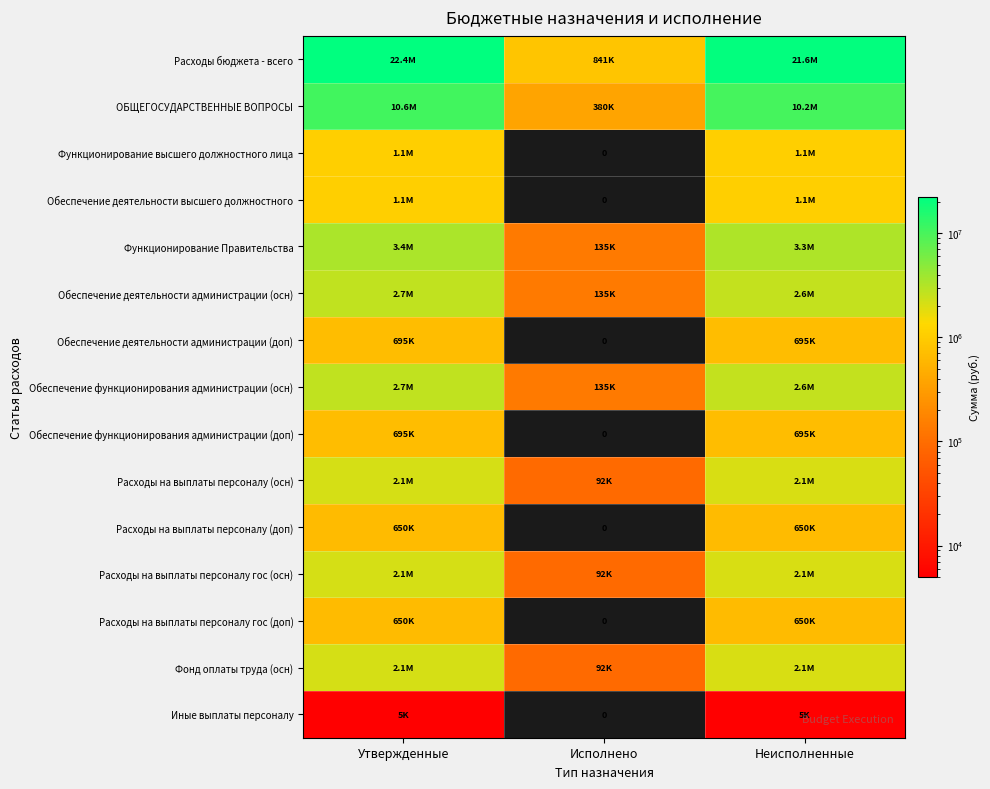

List the series in order of their peak value, highest first.

Расходы бюджета - всего, ОБЩЕГОСУДАРСТВЕННЫЕ ВОПРОСЫ, Функционирование Правительства, Обеспечение деятельности администрации (осн), Обеспечение функционирования администрации (осн), Расходы на выплаты персоналу (осн), Расходы на выплаты персоналу гос (осн), Фонд оплаты труда (осн), Функционирование высшего должностного лица, Обеспечение деятельности высшего должностного, Обеспечение деятельности администрации (доп), Обеспечение функционирования администрации (доп), Расходы на выплаты персоналу (доп), Расходы на выплаты персоналу гос (доп), Иные выплаты персоналу